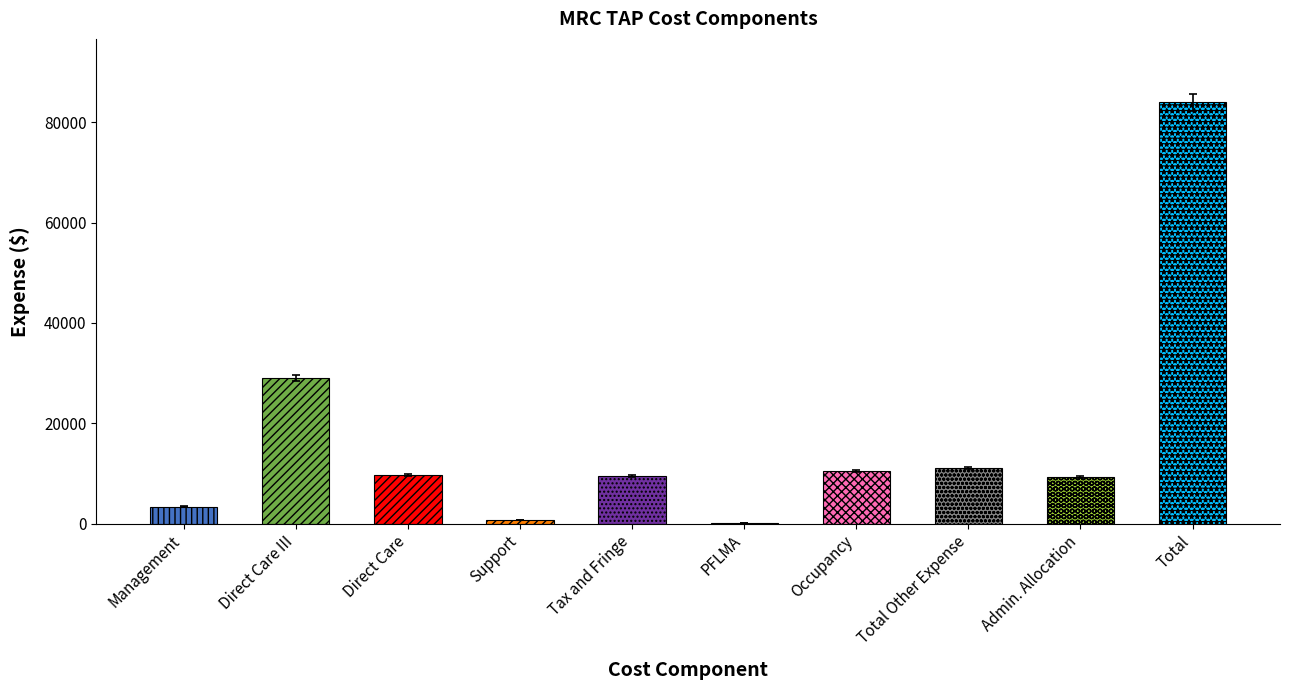

Rank the categories by value from highest to lowest.

Total, Direct Care III, Total Other Expense, Occupancy, Direct Care, Tax and Fringe, Admin. Allocation, Management, Support, PFLMA